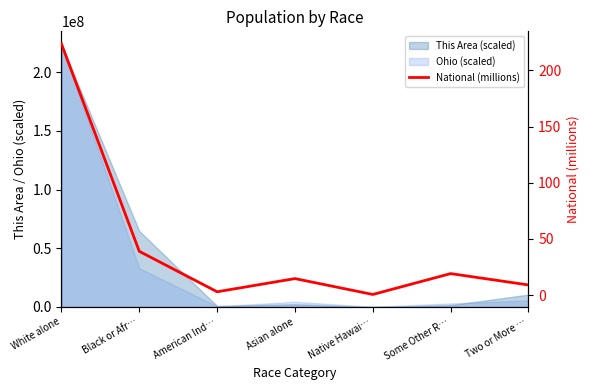

Rank the categories by value from highest to lowest.

White alone, Black or Afr…, Some Other R…, Asian alone, Two or More …, American Ind…, Native Hawai…